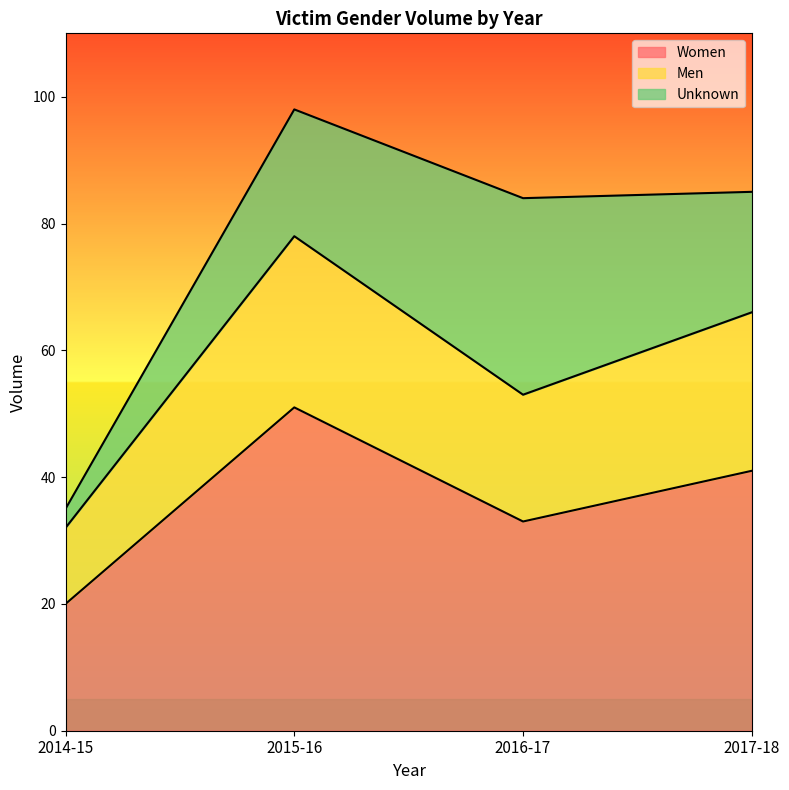

What is the difference between the maximum and minimum values in the Women series?

31